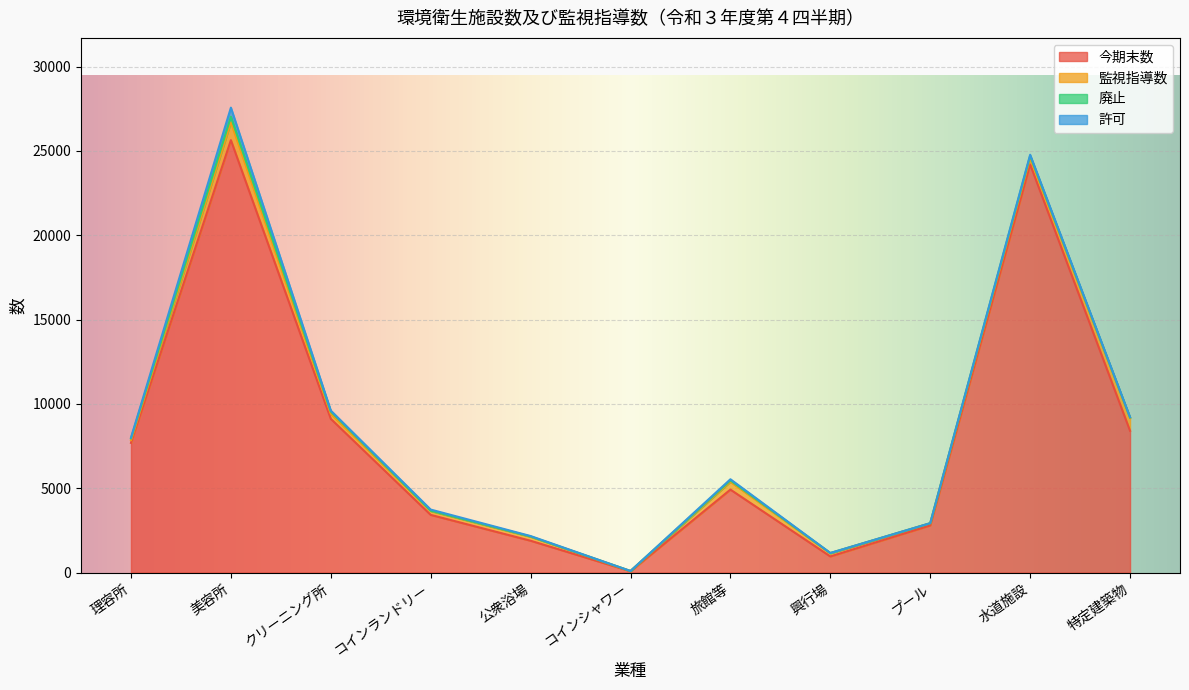

What position from the left is 理容所?

1